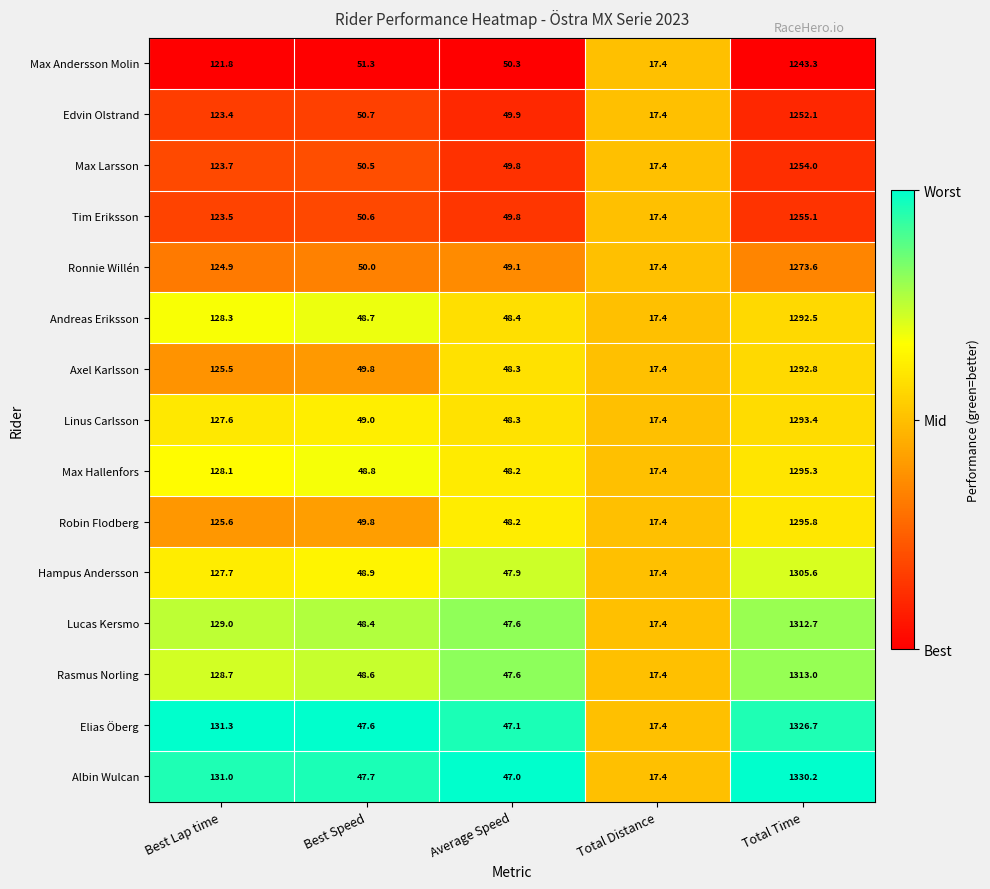

What is the greatest value displayed?

1330.2